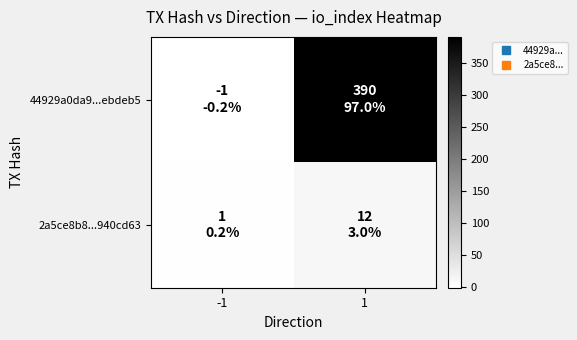

Which category has the lowest value across all series?

-1